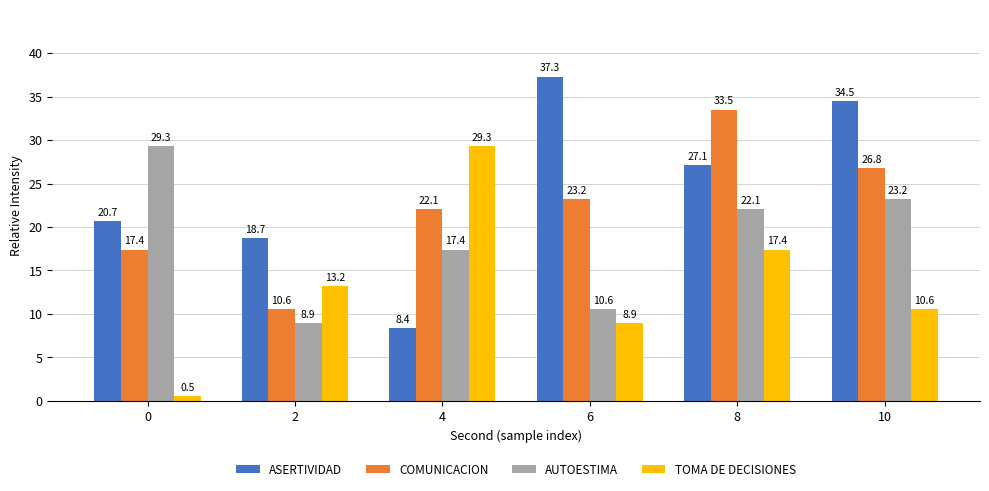

The COMUNICACION series shows 9.3 at 0. True or false?

False